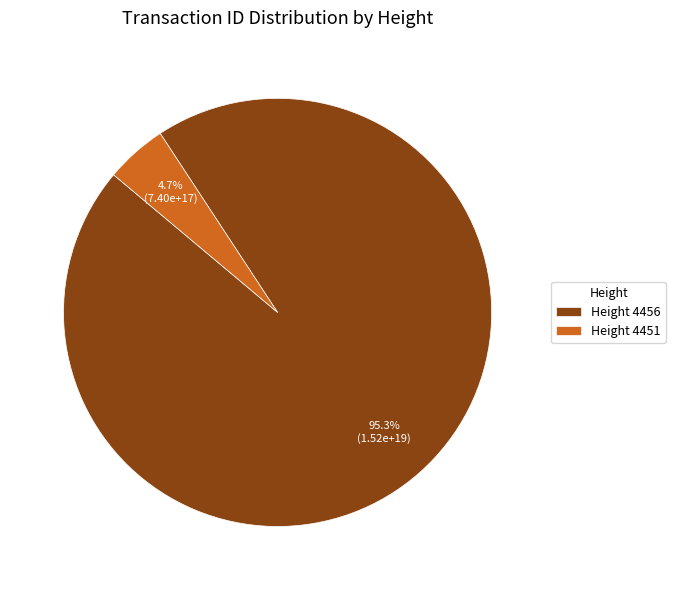

How many segments does this pie chart have?

2